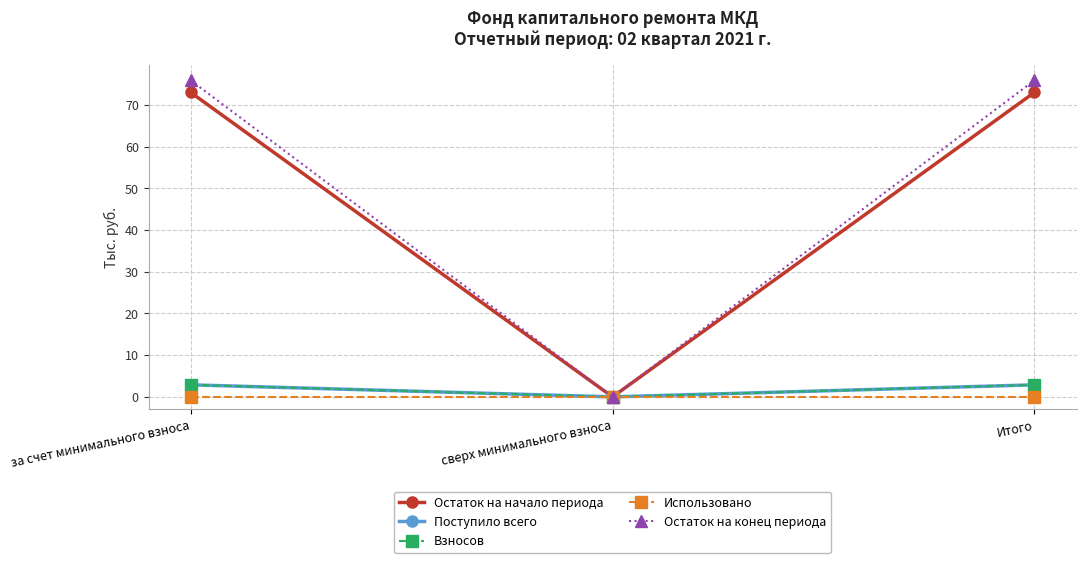

What is the label of the 3rd point from the left?

Итого